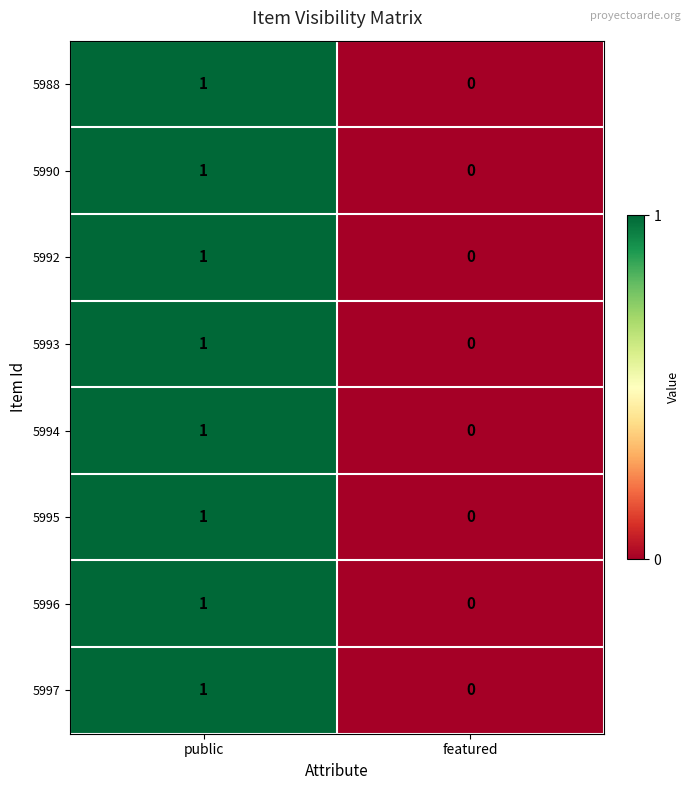

Which category has the highest value in the 5996 series?

public